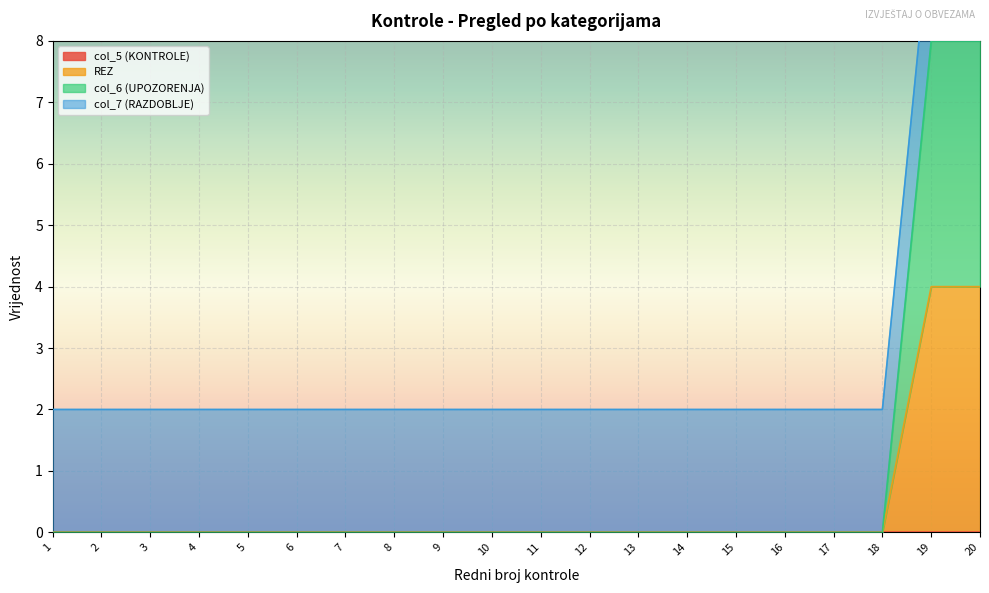

The value of REZ at 19 is 4. True or false?

True